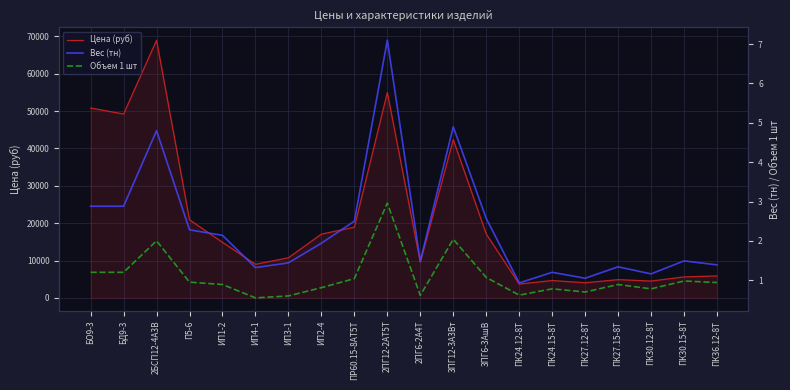

Reading left to right, list all the values displayed in this chart.

Цена (руб): БО9-3=50823.0	БД9-3=49206.0	2БСП12-4А3В=68965.0	П5-6=20907.0	ИП1-2=14872.0	ИП4-1=8990.0	ИП3-1=10737.0	ИП2-4=17068.0	ПР60.15-8АТ5Т=18923.0	2ПГ12-2АТ5Т=54969.0	2ПГ6-2А4Т=9540.0	3ПГ12-3А3Вт=42349.0	3ПГ6-3АшВ=17116.0	ПК24.12-8Т=3701.0	ПК24.15-8Т=4646.0	ПК27.12-8Т=4054.0	ПК27.15-8Т=4880.0	ПК30.12-8Т=4505.0	ПК30.15-8Т=5611.0	ПК36.12-8Т=5875.0
Вес (тн): БО9-3=2.9	БД9-3=2.9	2БСП12-4А3В=4.8	П5-6=2.3	ИП1-2=2.1	ИП4-1=1.3	ИП3-1=1.4	ИП2-4=1.9	ПР60.15-8АТ5Т=2.5	2ПГ12-2АТ5Т=7.1	2ПГ6-2А4Т=1.5	3ПГ12-3А3Вт=4.9	3ПГ6-3АшВ=2.6	ПК24.12-8Т=0.9	ПК24.15-8Т=1.2	ПК27.12-8Т=1.1	ПК27.15-8Т=1.3	ПК30.12-8Т=1.2	ПК30.15-8Т=1.5	ПК36.12-8Т=1.4
Объем 1 шт: БО9-3=1.2	БД9-3=1.2	2БСП12-4А3В=2.0	П5-6=0.9	ИП1-2=0.9	ИП4-1=0.6	ИП3-1=0.6	ИП2-4=0.8	ПР60.15-8АТ5Т=1.0	2ПГ12-2АТ5Т=3.0	2ПГ6-2А4Т=0.6	3ПГ12-3А3Вт=2.0	3ПГ6-3АшВ=1.1	ПК24.12-8Т=0.6	ПК24.15-8Т=0.8	ПК27.12-8Т=0.7	ПК27.15-8Т=0.9	ПК30.12-8Т=0.8	ПК30.15-8Т=1.0	ПК36.12-8Т=0.9